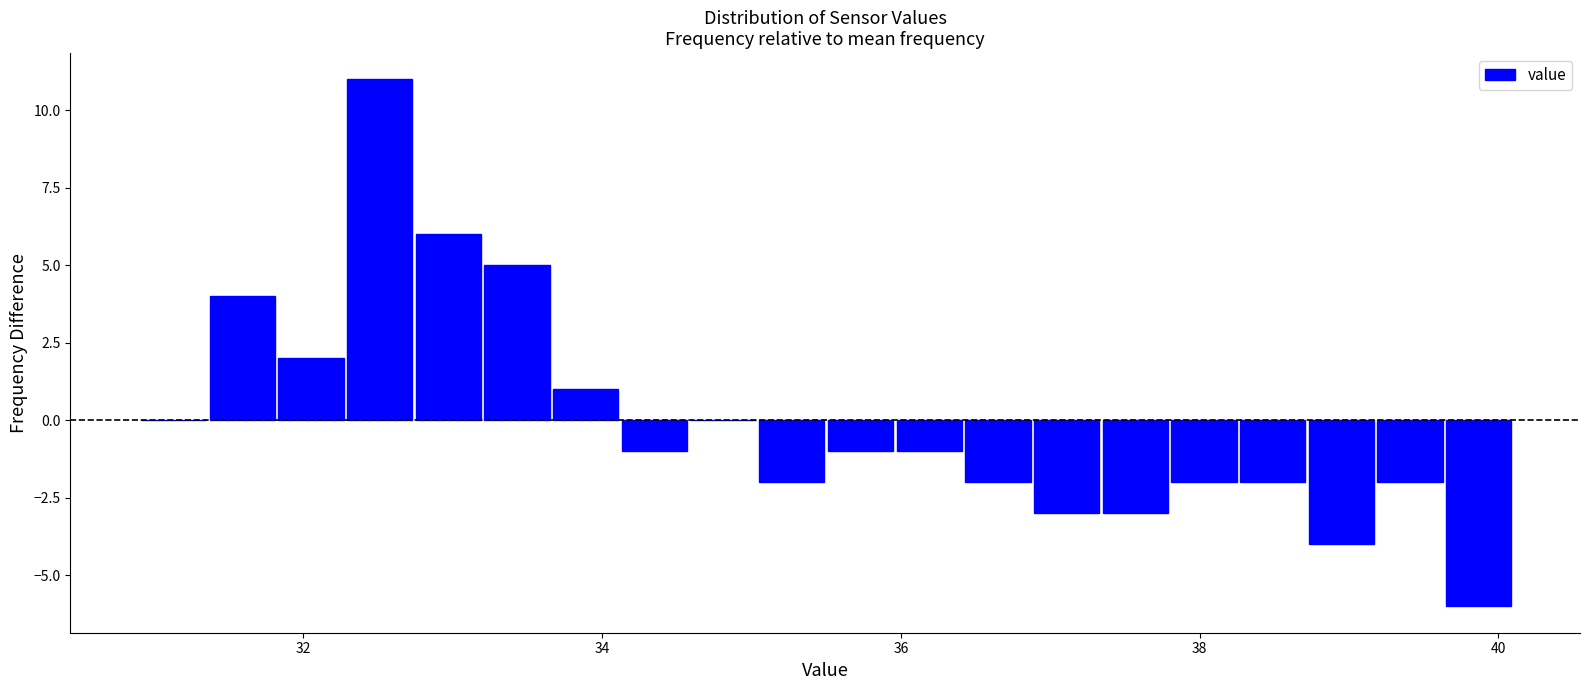

Read against the x-axis, roughly where is the centre of the tallest bar?

32.6